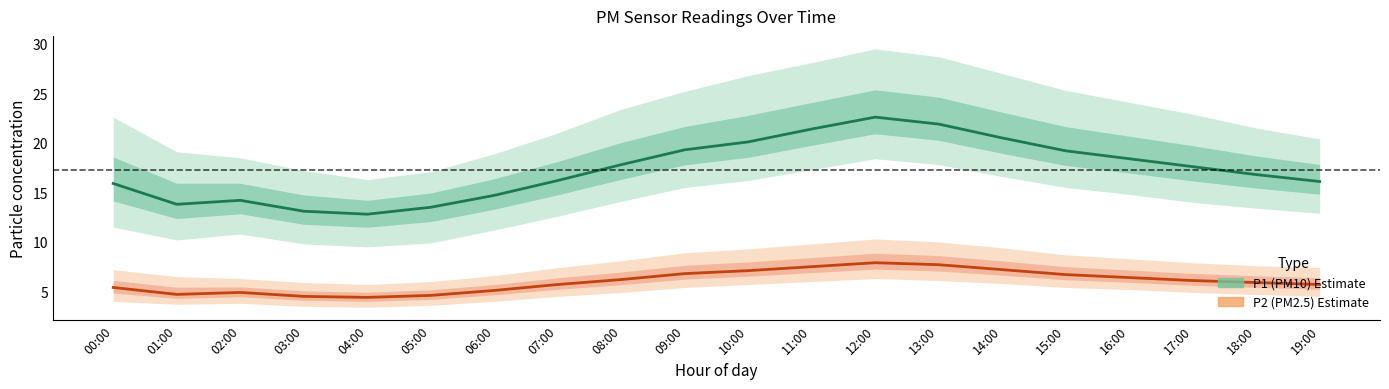

What is the label of the 1st point from the right?

19:00